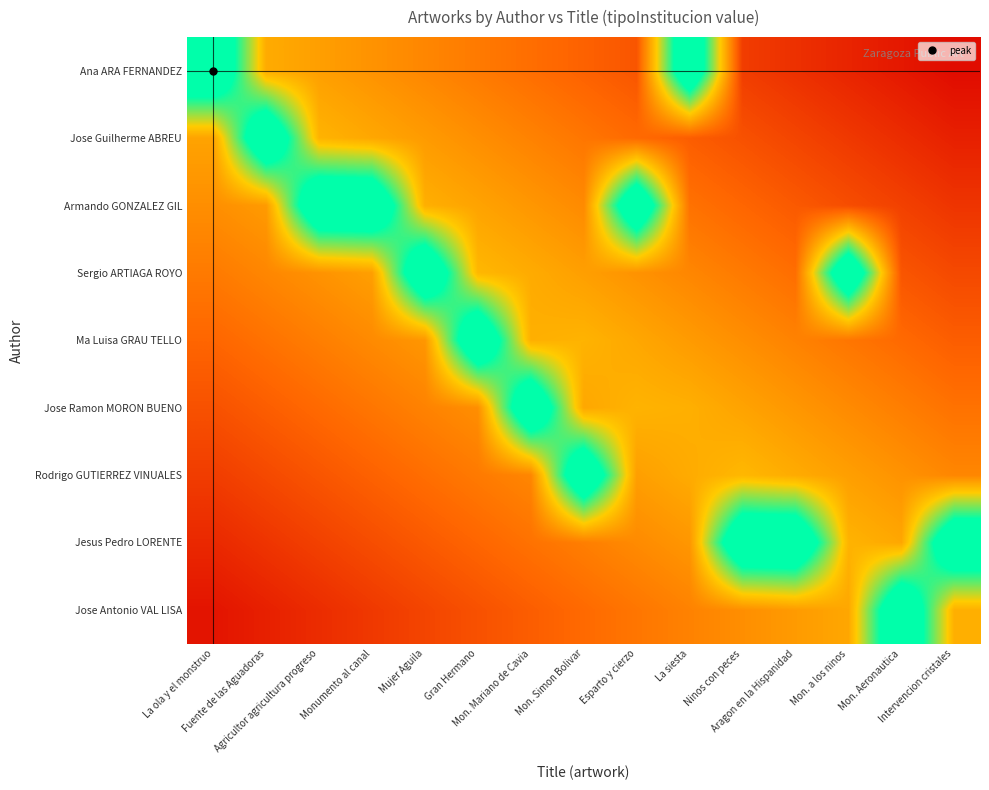

Reading left to right, what are all the values shown in this chart?

Ana ARA FERNANDEZ: La ola y el monstruo=1.3	Fuente de las Aguadoras=0.6	Agricultor agricultura progreso=0.5	Monumento al canal=0.5	Mujer Aguila=0.4	Gran Hermano=0.4	Mon. Mariano de Cavia=0.4	Mon. Simon Bolivar=0.3	Esparto y cierzo=0.3	La siesta=1.3	Ninos con peces=0.2	Aragon en la Hispanidad=0.2	Mon. a los ninos=0.1	Mon. Aeronautica=0.1	Intervencion cristales=0.0
Jose Guilherme ABREU: La ola y el monstruo=0.5	Fuente de las Aguadoras=1.3	Agricultor agricultura progreso=0.6	Monumento al canal=0.5	Mujer Aguila=0.5	Gran Hermano=0.5	Mon. Mariano de Cavia=0.4	Mon. Simon Bolivar=0.4	Esparto y cierzo=0.3	La siesta=0.3	Ninos con peces=0.3	Aragon en la Hispanidad=0.2	Mon. a los ninos=0.2	Mon. Aeronautica=0.1	Intervencion cristales=0.1
Armando GONZALEZ GIL: La ola y el monstruo=0.5	Fuente de las Aguadoras=0.5	Agricultor agricultura progreso=1.3	Monumento al canal=1.3	Mujer Aguila=0.6	Gran Hermano=0.5	Mon. Mariano de Cavia=0.5	Mon. Simon Bolivar=0.5	Esparto y cierzo=1.3	La siesta=0.4	Ninos con peces=0.3	Aragon en la Hispanidad=0.3	Mon. a los ninos=0.3	Mon. Aeronautica=0.2	Intervencion cristales=0.2
Sergio ARTIAGA ROYO: La ola y el monstruo=0.4	Fuente de las Aguadoras=0.4	Agricultor agricultura progreso=0.5	Monumento al canal=0.5	Mujer Aguila=1.3	Gran Hermano=0.6	Mon. Mariano de Cavia=0.6	Mon. Simon Bolivar=0.5	Esparto y cierzo=0.5	La siesta=0.4	Ninos con peces=0.4	Aragon en la Hispanidad=0.4	Mon. a los ninos=1.3	Mon. Aeronautica=0.3	Intervencion cristales=0.2
Ma Luisa GRAU TELLO: La ola y el monstruo=0.3	Fuente de las Aguadoras=0.4	Agricultor agricultura progreso=0.4	Monumento al canal=0.5	Mujer Aguila=0.5	Gran Hermano=1.3	Mon. Mariano de Cavia=0.6	Mon. Simon Bolivar=0.6	Esparto y cierzo=0.5	La siesta=0.5	Ninos con peces=0.5	Aragon en la Hispanidad=0.4	Mon. a los ninos=0.4	Mon. Aeronautica=0.3	Intervencion cristales=0.3
Jose Ramon MORON BUENO: La ola y el monstruo=0.3	Fuente de las Aguadoras=0.3	Agricultor agricultura progreso=0.3	Monumento al canal=0.4	Mujer Aguila=0.4	Gran Hermano=0.5	Mon. Mariano de Cavia=1.3	Mon. Simon Bolivar=0.5	Esparto y cierzo=0.6	La siesta=0.6	Ninos con peces=0.5	Aragon en la Hispanidad=0.5	Mon. a los ninos=0.5	Mon. Aeronautica=0.4	Intervencion cristales=0.4
Rodrigo GUTIERREZ VINUALES: La ola y el monstruo=0.2	Fuente de las Aguadoras=0.2	Agricultor agricultura progreso=0.3	Monumento al canal=0.3	Mujer Aguila=0.4	Gran Hermano=0.4	Mon. Mariano de Cavia=0.4	Mon. Simon Bolivar=1.3	Esparto y cierzo=0.5	La siesta=0.6	Ninos con peces=0.6	Aragon en la Hispanidad=0.6	Mon. a los ninos=0.5	Mon. Aeronautica=0.5	Intervencion cristales=0.4
Jesus Pedro LORENTE: La ola y el monstruo=0.1	Fuente de las Aguadoras=0.2	Agricultor agricultura progreso=0.2	Monumento al canal=0.3	Mujer Aguila=0.3	Gran Hermano=0.3	Mon. Mariano de Cavia=0.4	Mon. Simon Bolivar=0.4	Esparto y cierzo=0.5	La siesta=0.5	Ninos con peces=1.3	Aragon en la Hispanidad=1.3	Mon. a los ninos=0.6	Mon. Aeronautica=0.5	Intervencion cristales=1.3
Jose Antonio VAL LISA: La ola y el monstruo=0.1	Fuente de las Aguadoras=0.1	Agricultor agricultura progreso=0.1	Monumento al canal=0.2	Mujer Aguila=0.2	Gran Hermano=0.3	Mon. Mariano de Cavia=0.3	Mon. Simon Bolivar=0.3	Esparto y cierzo=0.4	La siesta=0.4	Ninos con peces=0.5	Aragon en la Hispanidad=0.5	Mon. a los ninos=0.5	Mon. Aeronautica=1.3	Intervencion cristales=0.6